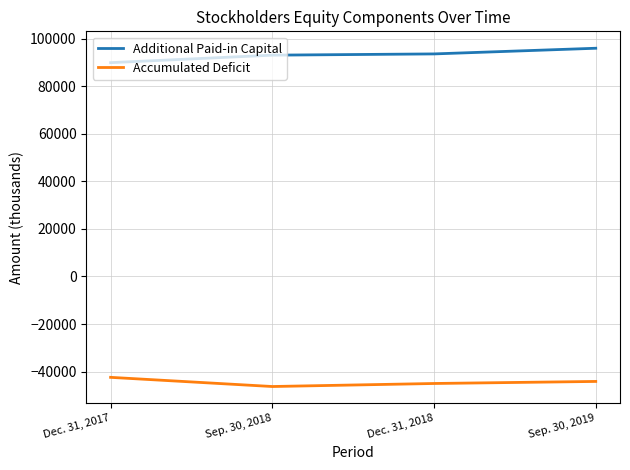

At which label does Additional Paid-in Capital reach its minimum?

Dec. 31, 2017